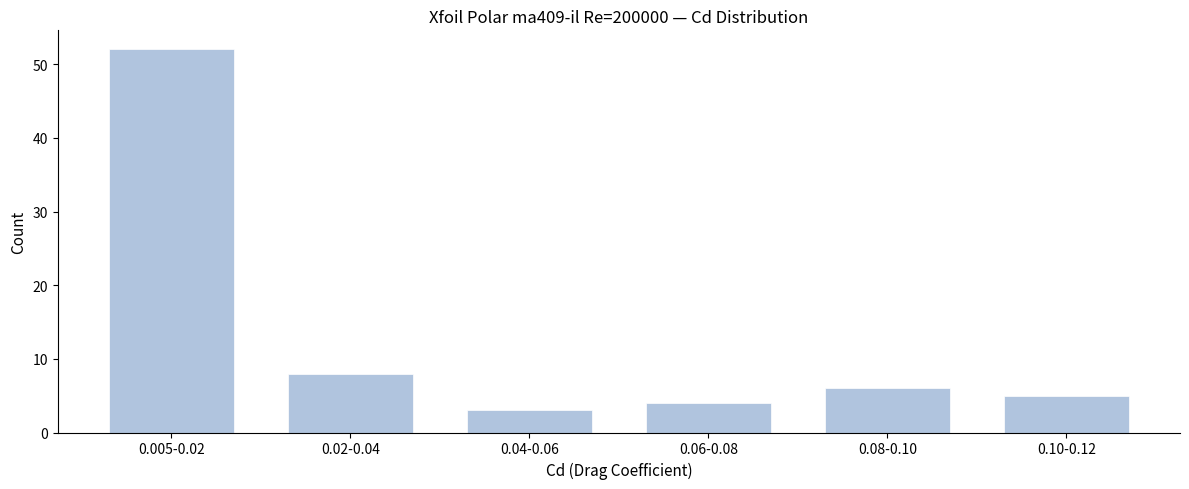

Reading left to right, extract all data points from this chart.

52	8	3	4	6	5